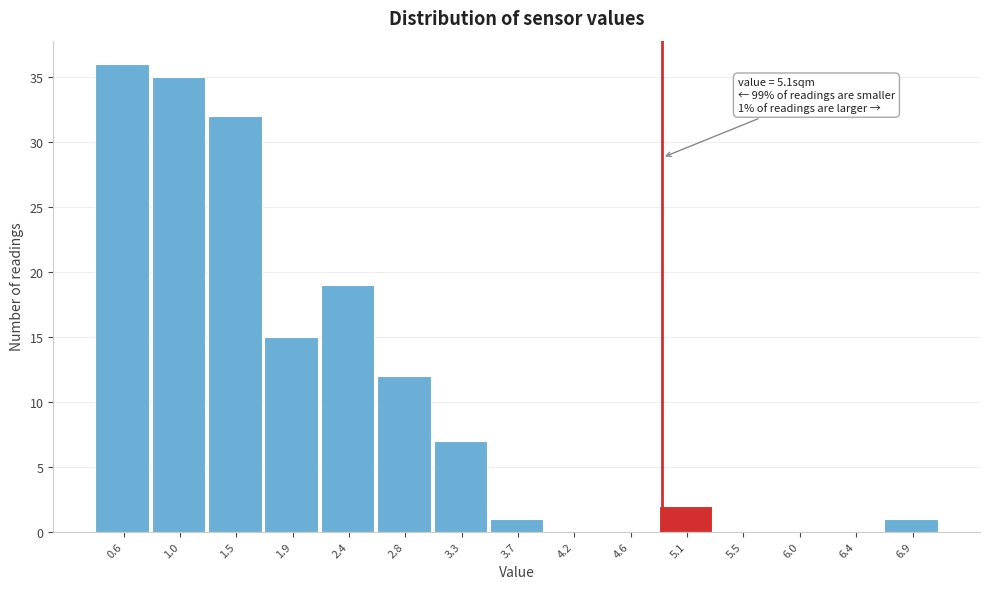

Reading right to left, what are all the values shown in this chart?

6.9=1	6.4=0	6.0=0	5.5=0	5.1=2	4.6=0	4.2=0	3.7=1	3.3=7	2.8=12	2.4=19	1.9=15	1.5=32	1.0=35	0.6=36